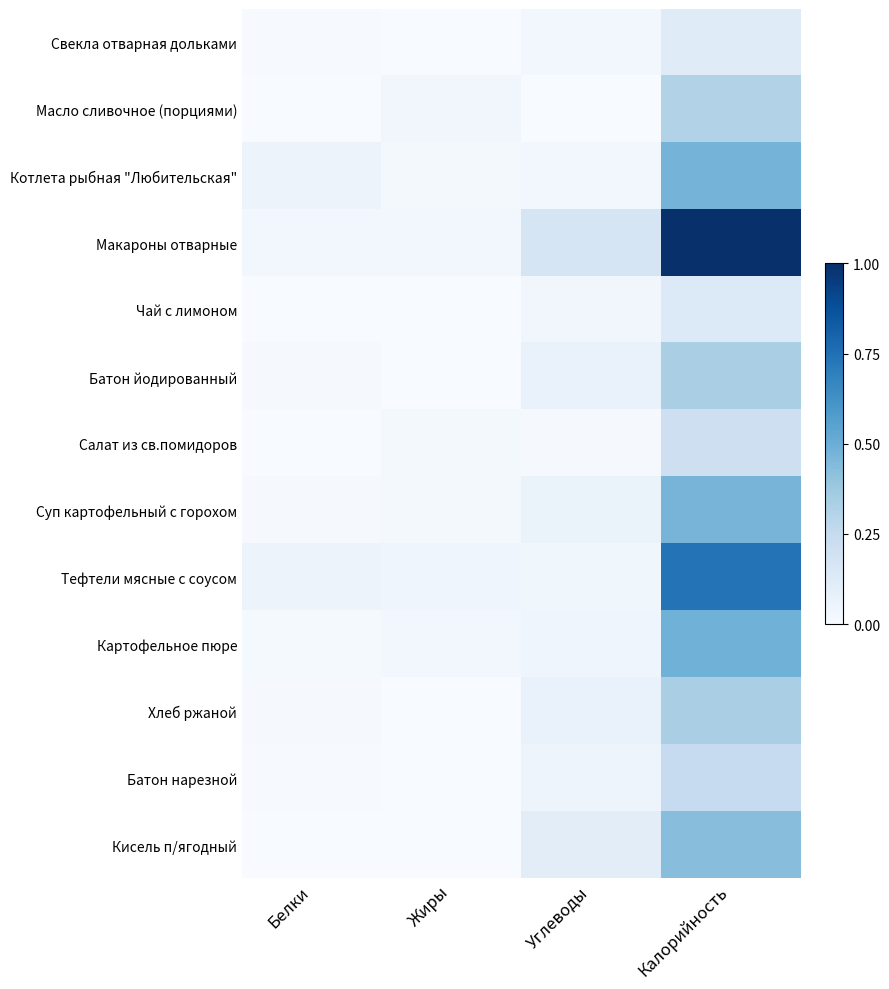

Reading right to left, what are all the values shown in this chart?

Свекла отварная дольками: Калорийность=0.1	Углеводы=0.0	Жиры=0.0	Белки=0.0
Масло сливочное (порциями): Калорийность=0.3	Углеводы=0.0	Жиры=0.0	Белки=0.0
Котлета рыбная "Любительская": Калорийность=0.5	Углеводы=0.0	Жиры=0.0	Белки=0.1
Макароны отварные: Калорийность=1.0	Углеводы=0.2	Жиры=0.0	Белки=0.0
Чай с лимоном: Калорийность=0.1	Углеводы=0.0	Жиры=0.0	Белки=0.0
Батон йодированный: Калорийность=0.3	Углеводы=0.1	Жиры=0.0	Белки=0.0
Салат из св.помидоров: Калорийность=0.2	Углеводы=0.0	Жиры=0.0	Белки=0.0
Суп картофельный с горохом: Калорийность=0.5	Углеводы=0.1	Жиры=0.0	Белки=0.0
Тефтели мясные с соусом: Калорийность=0.7	Углеводы=0.0	Жиры=0.0	Белки=0.1
Картофельное пюре: Калорийность=0.5	Углеводы=0.0	Жиры=0.0	Белки=0.0
Хлеб ржаной: Калорийность=0.3	Углеводы=0.1	Жиры=0.0	Белки=0.0
Батон нарезной: Калорийность=0.2	Углеводы=0.0	Жиры=0.0	Белки=0.0
Кисель п/ягодный: Калорийность=0.4	Углеводы=0.1	Жиры=0.0	Белки=0.0